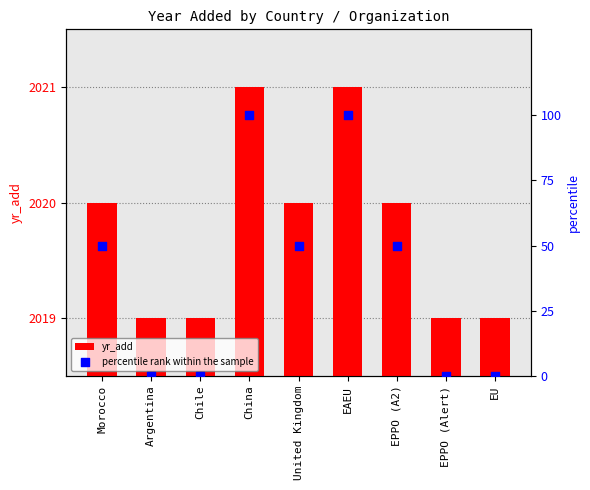

Which series has the largest total across all categories?

yr_add